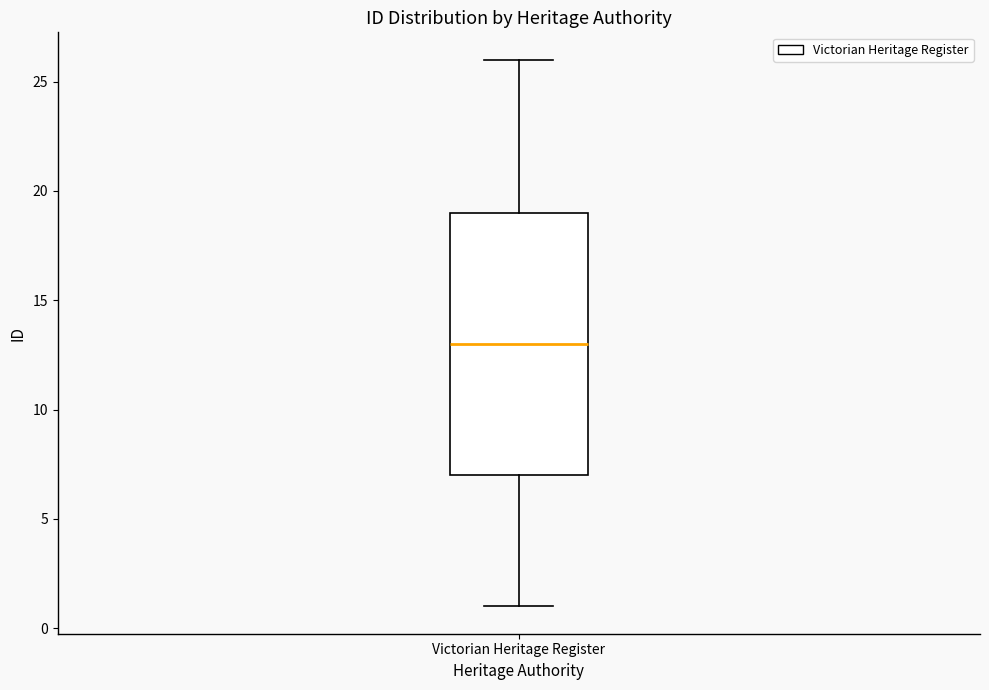

Where does the upper whisker of the box for Victorian Heritage Register end on the y-axis? The values are not printed on the chart, so give them approximately, as read against the axis.

26